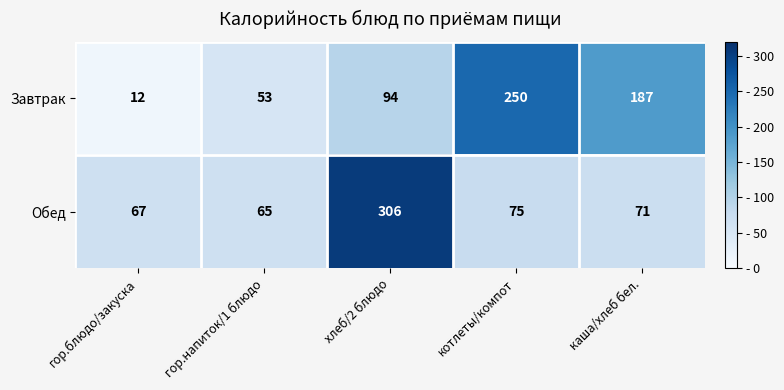

List the series in order of their peak value, lowest first.

Завтрак, Обед